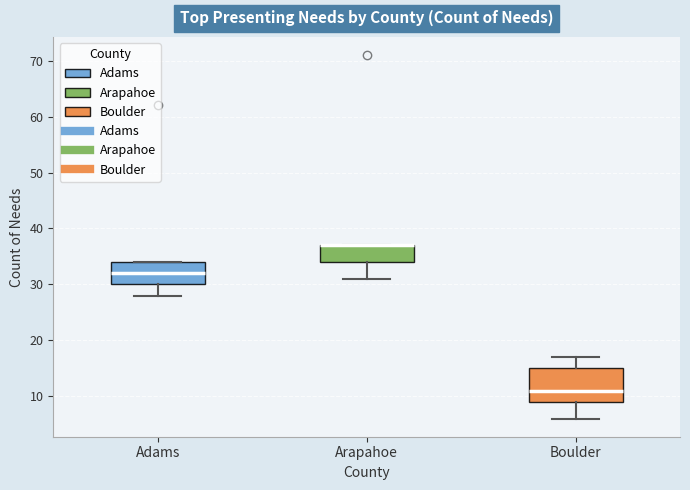

Which box is the tallest, from its lower edge to its upper edge?

Boulder